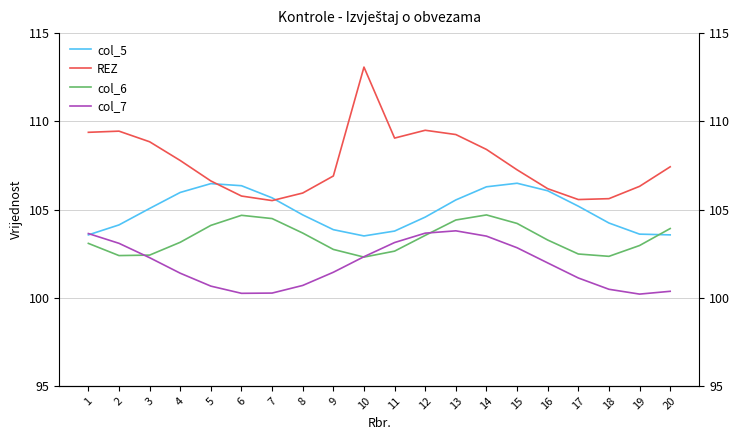

What are all the series names shown in the legend?

col_5, REZ, col_6, col_7